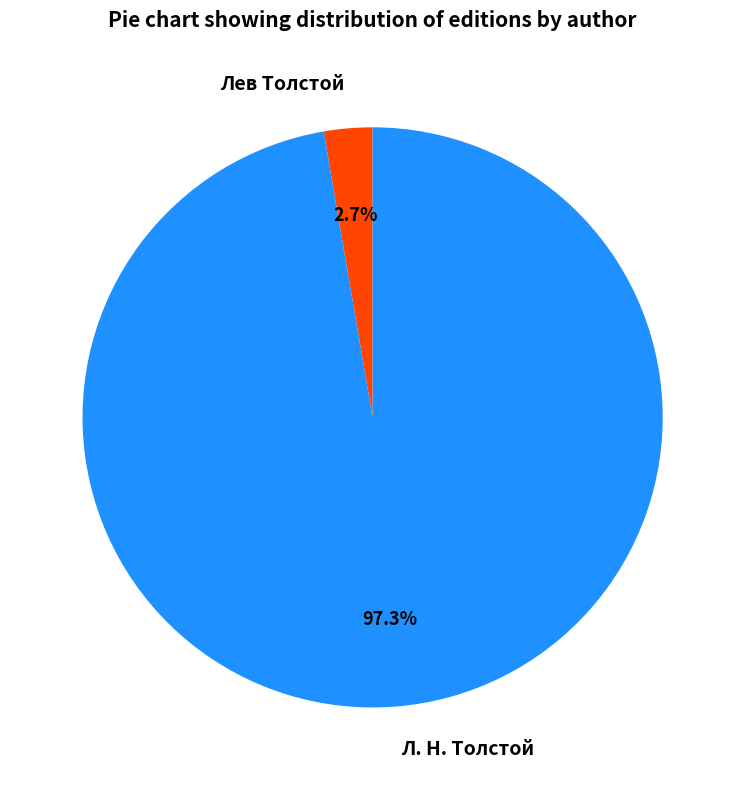

Is the sum of Лев Толстой and Л. Н. Толстой greater than half?

Yes